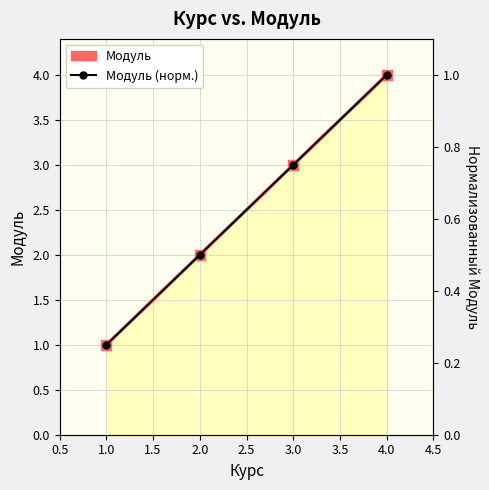

How many data points does each series have?

4